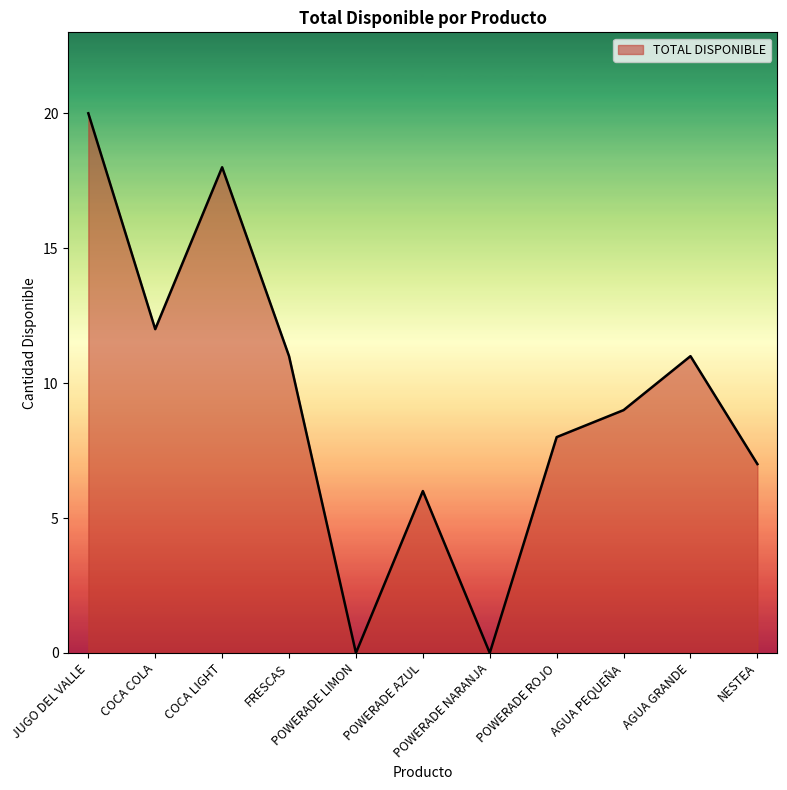

Reading left to right, transcribe all the data shown in this chart.

20	12	18	11	0	6	0	8	9	11	7